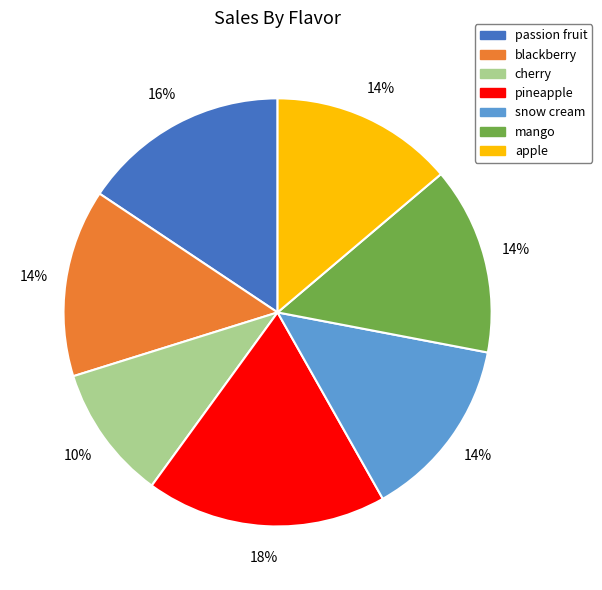

How many slices are in this pie chart?

7